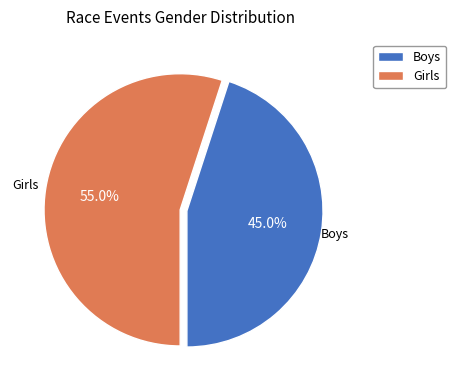

What percentage is the Girls slice, to the nearest percent?

55%